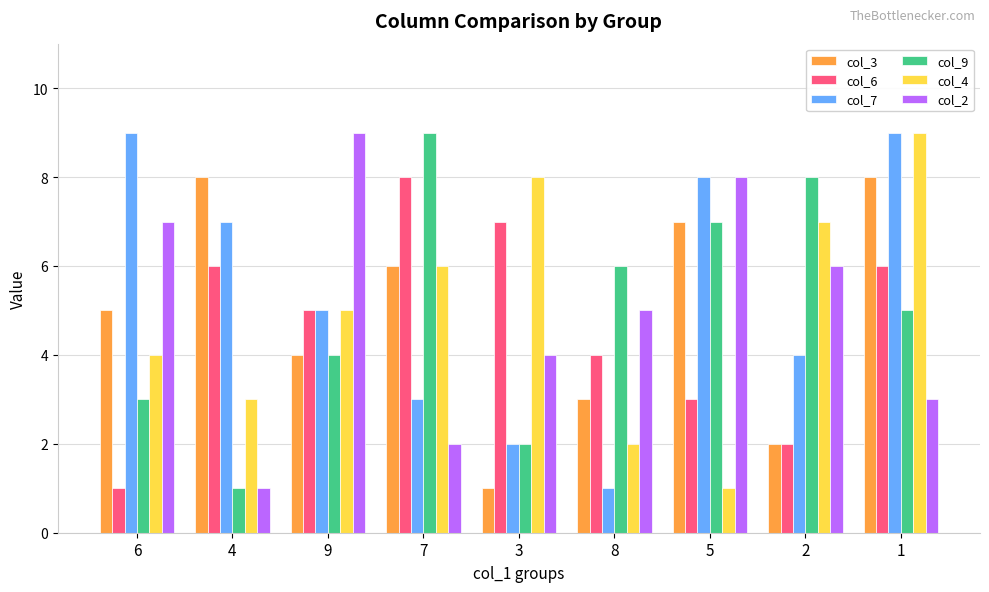

What is the value of the col_6 bar at the 9th from the left?

6